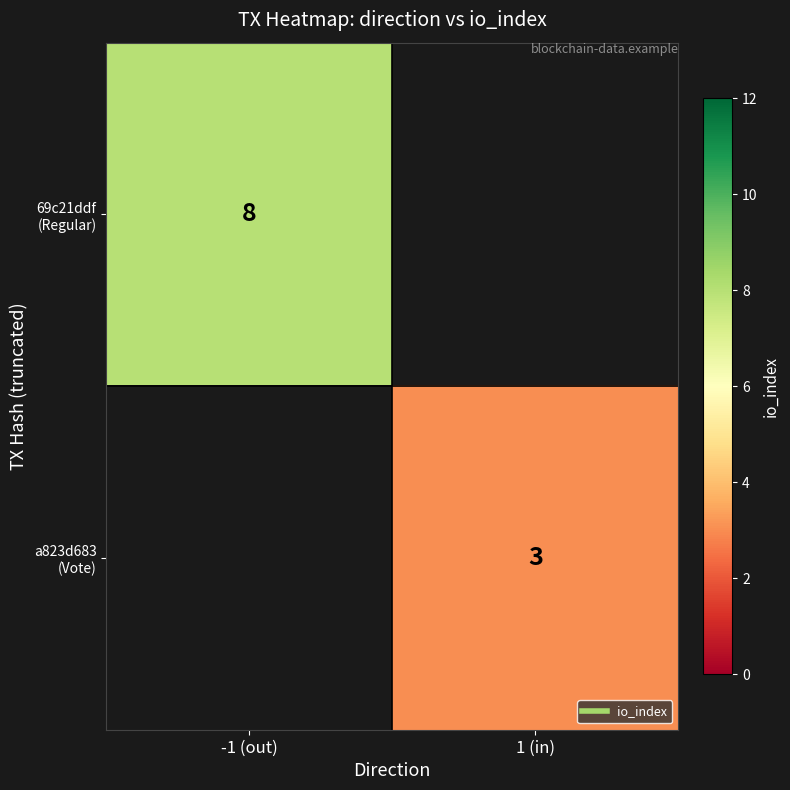

What is the maximum value shown in the chart?

8.0